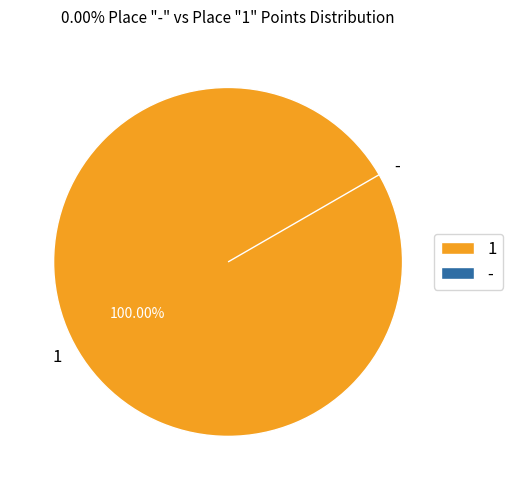

How many segments does this pie chart have?

2